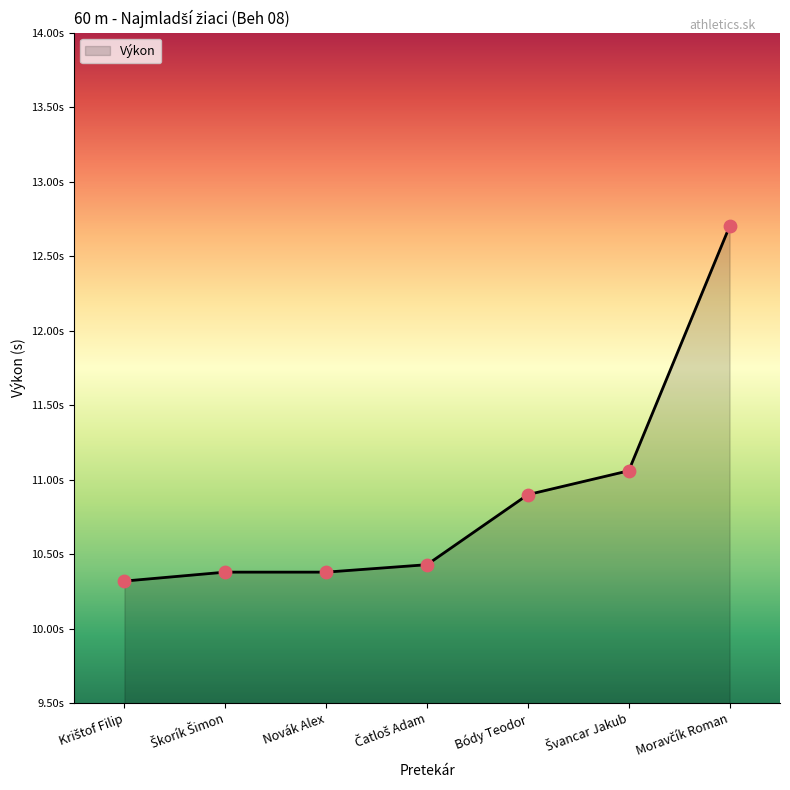

What is the change in value from Škorík Šimon to Moravčík Roman?

+2.3